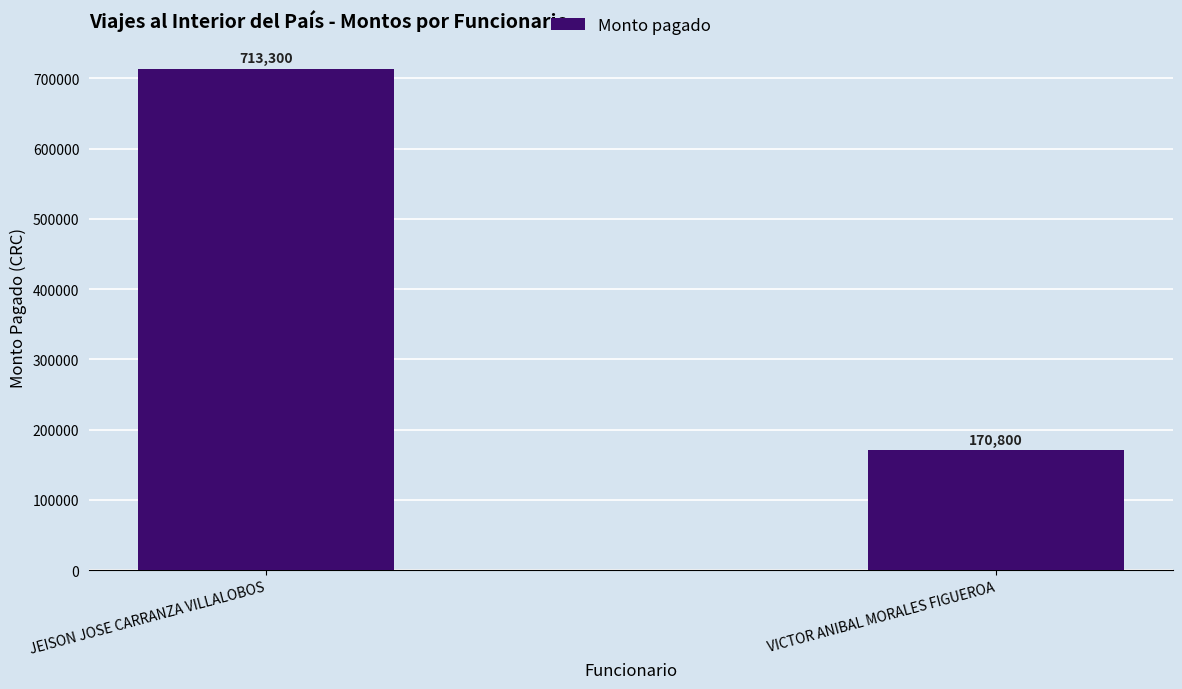

List the labels in order of value, largest first.

JEISON JOSE CARRANZA VILLALOBOS, VICTOR ANIBAL MORALES FIGUEROA